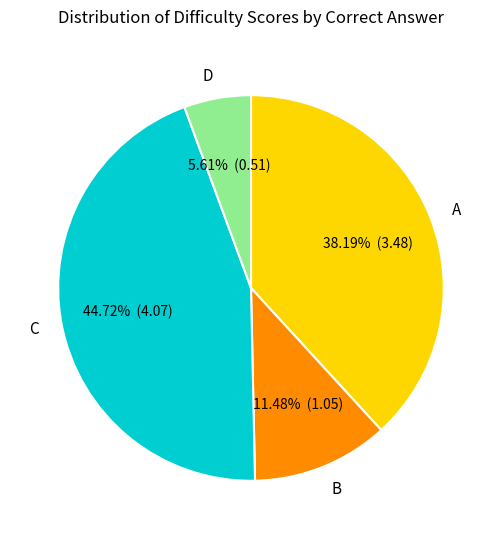

How many segments does this pie chart have?

4